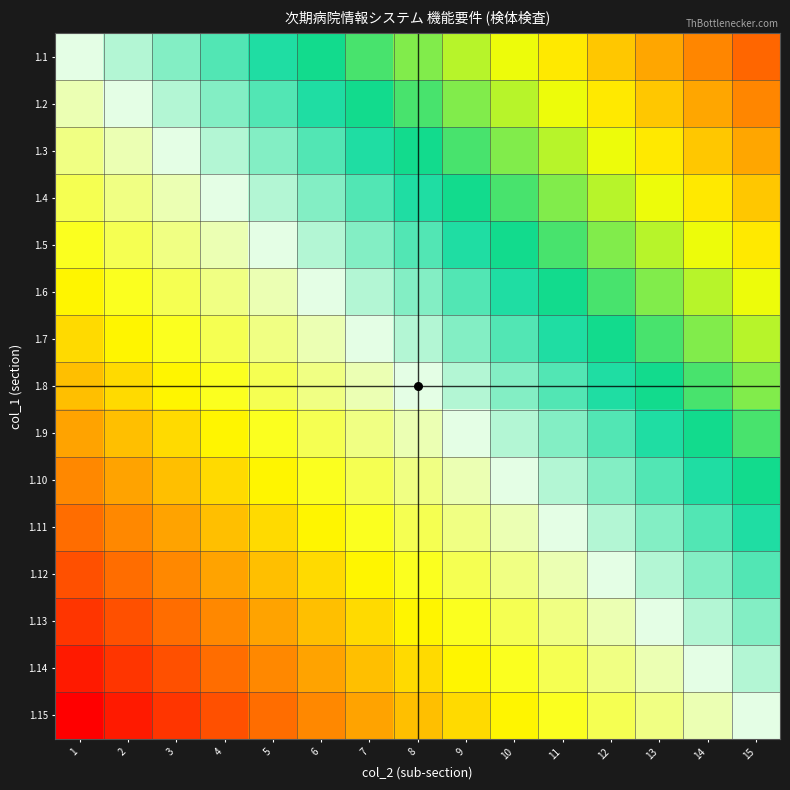

Between 9 and 1, which is larger?

9